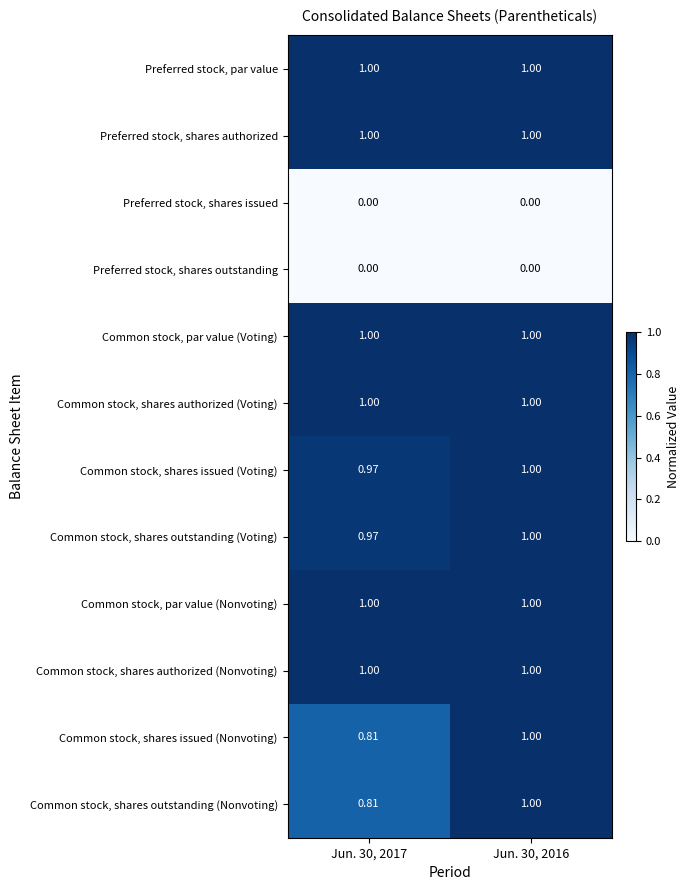

At how many categories does at least one series exceed 0?

2